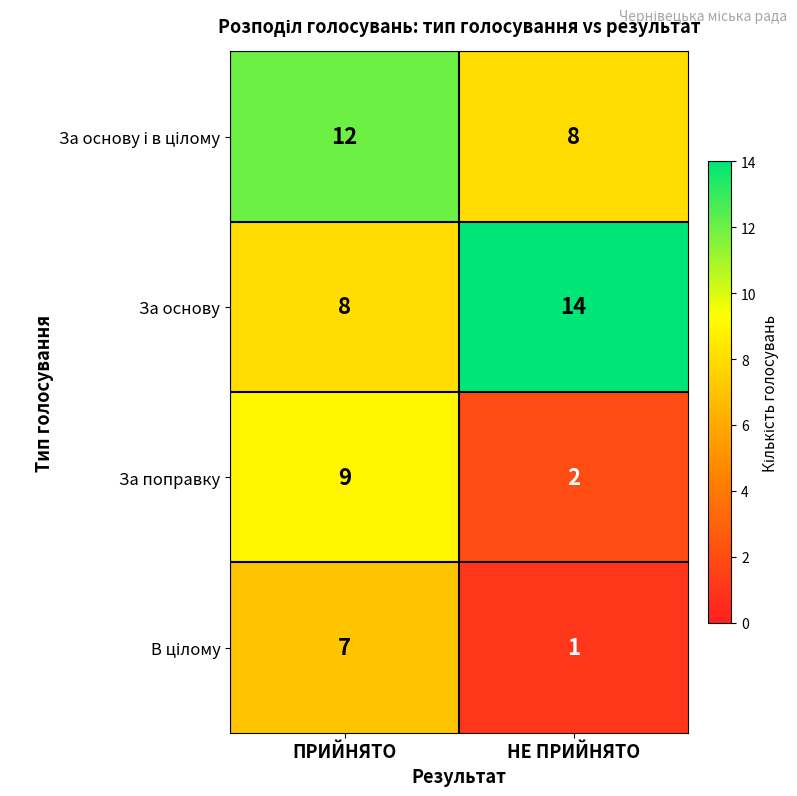

Which series has the largest total across all categories?

За основу